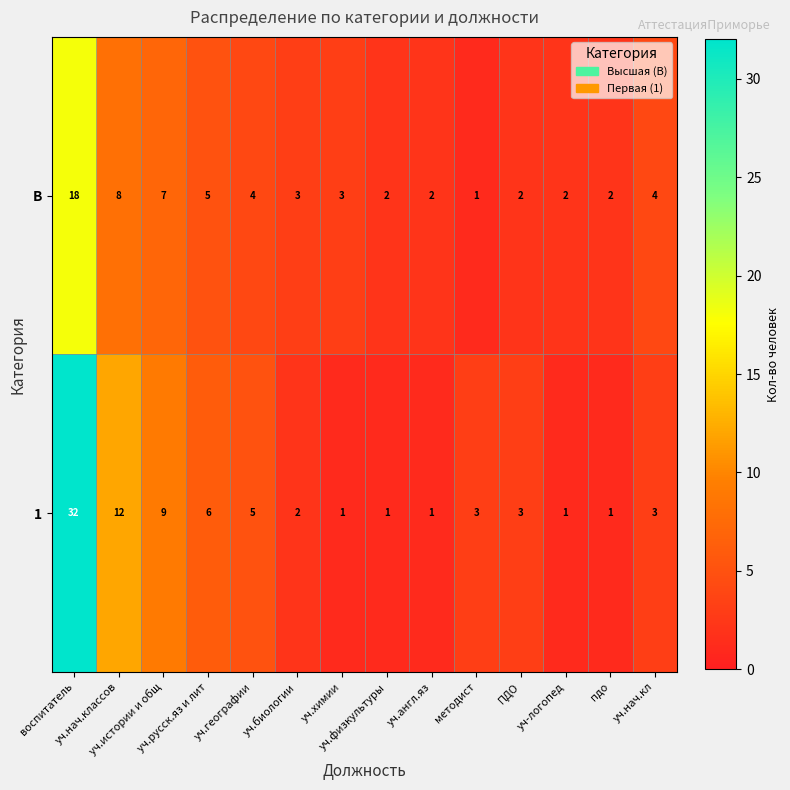

What is the average value of the 1 series?

6